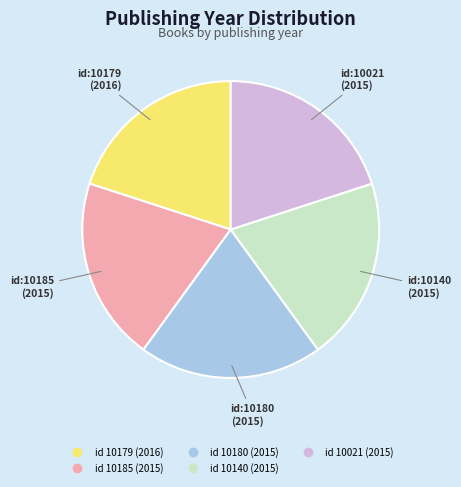

Is there a majority slice in this chart?

No